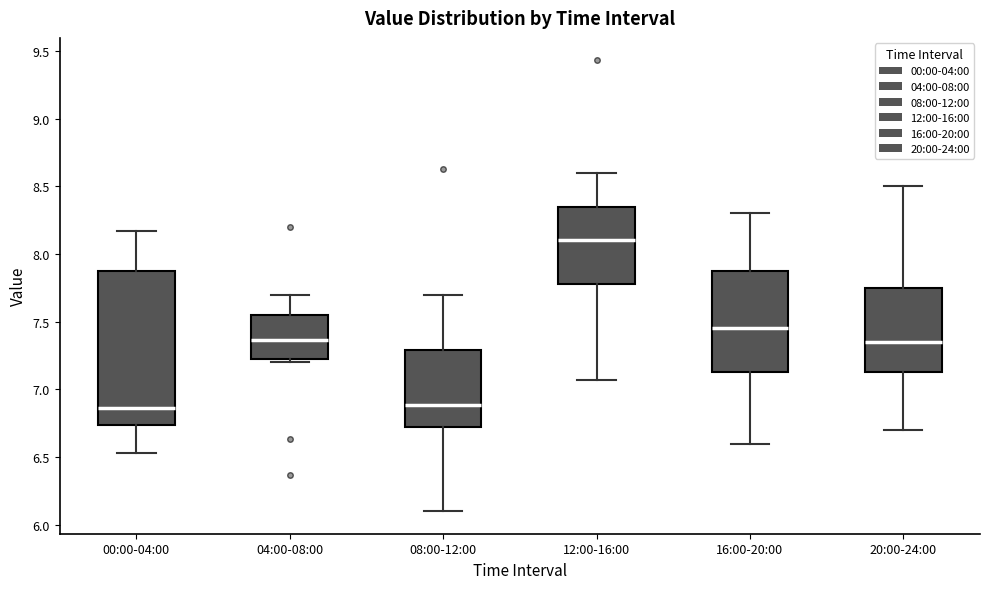

Reading left to right, read every box against the y-axis: the position of its median line, the range the box covers, and the ends of its whiskers. The values are not printed on the chart, so give them approximately, as read against the axis.

00:00-04:00: median 6.85, box 6.75 to 7.90, whiskers 6.55 to 8.15
04:00-08:00: median 7.35, box 7.25 to 7.55, whiskers 7.20 to 7.70
08:00-12:00: median 6.90, box 6.75 to 7.30, whiskers 6.10 to 7.70
12:00-16:00: median 8.10, box 7.80 to 8.35, whiskers 7.05 to 8.60
16:00-20:00: median 7.45, box 7.15 to 7.90, whiskers 6.60 to 8.30
20:00-24:00: median 7.35, box 7.15 to 7.75, whiskers 6.70 to 8.50